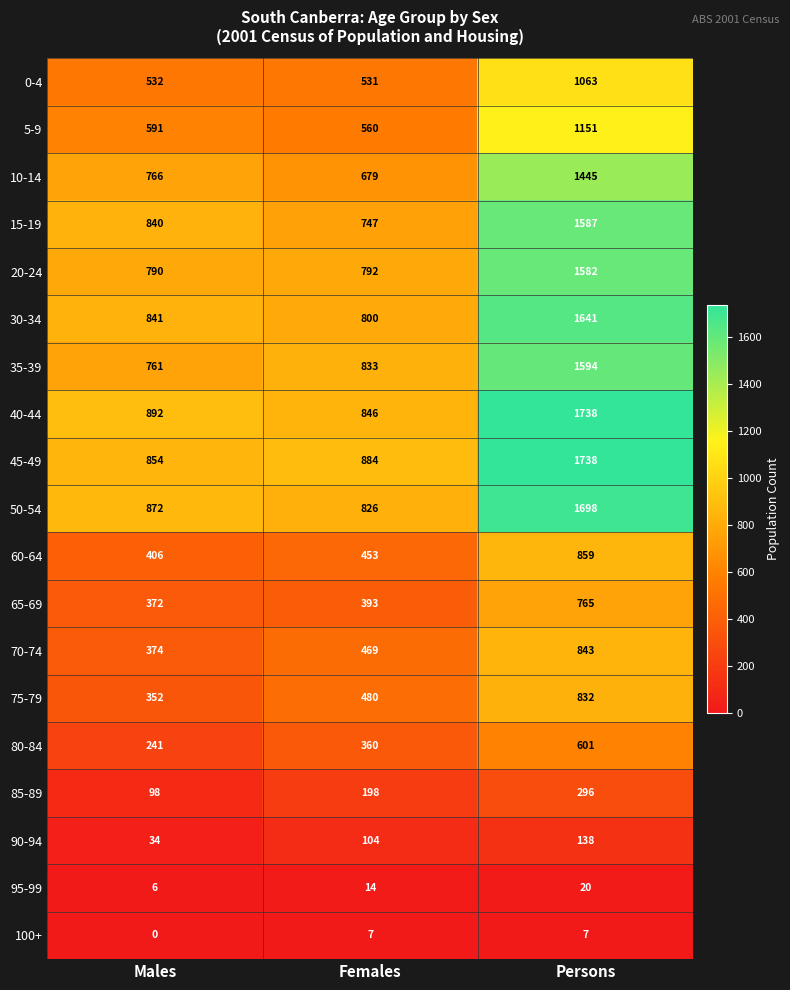

What is the sum of the 85-89 values at Females and Persons?

494